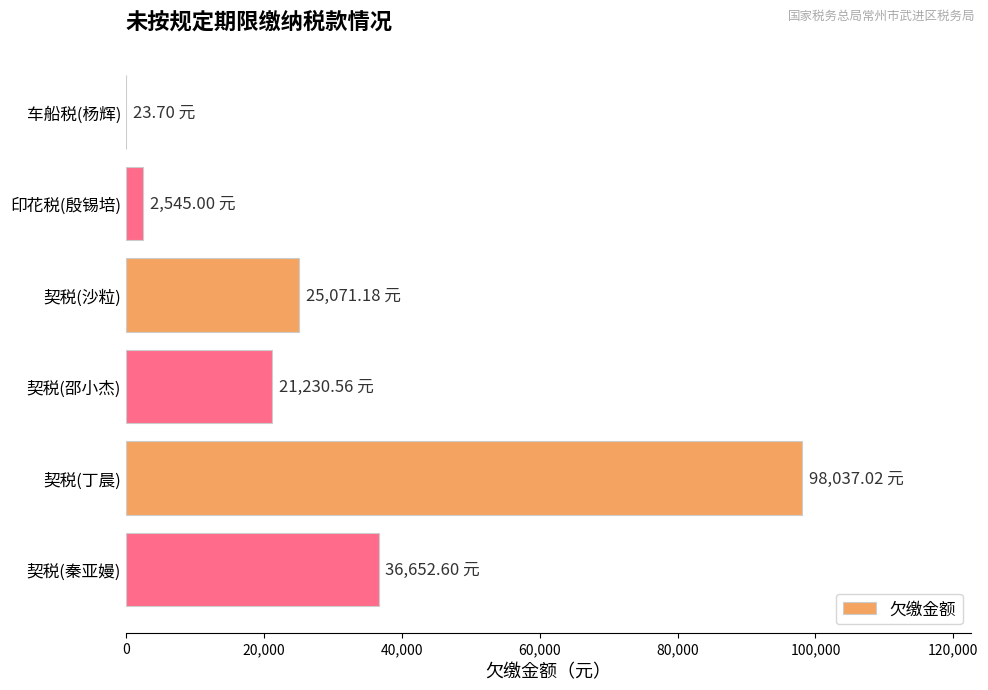

What is the greatest value displayed?

98037.0